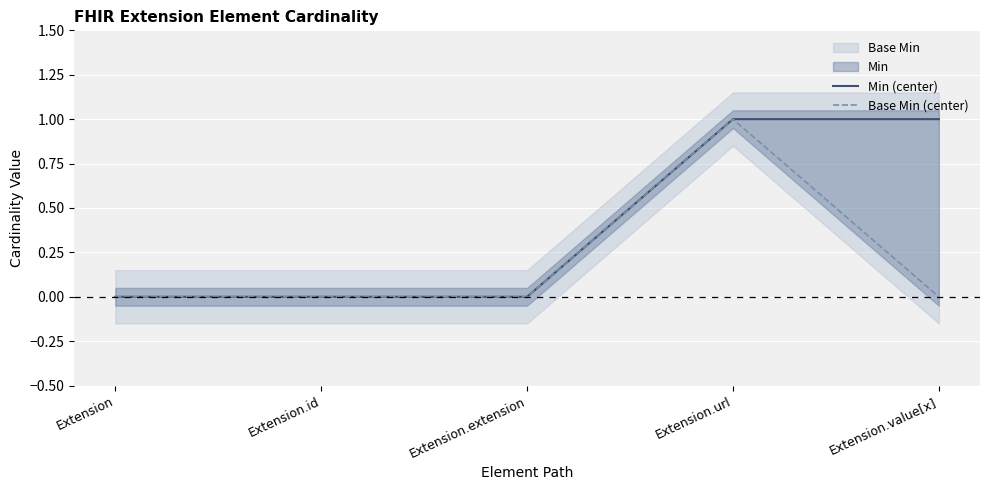

List the series in order of their peak value, highest first.

Min (center), Base Min (center)